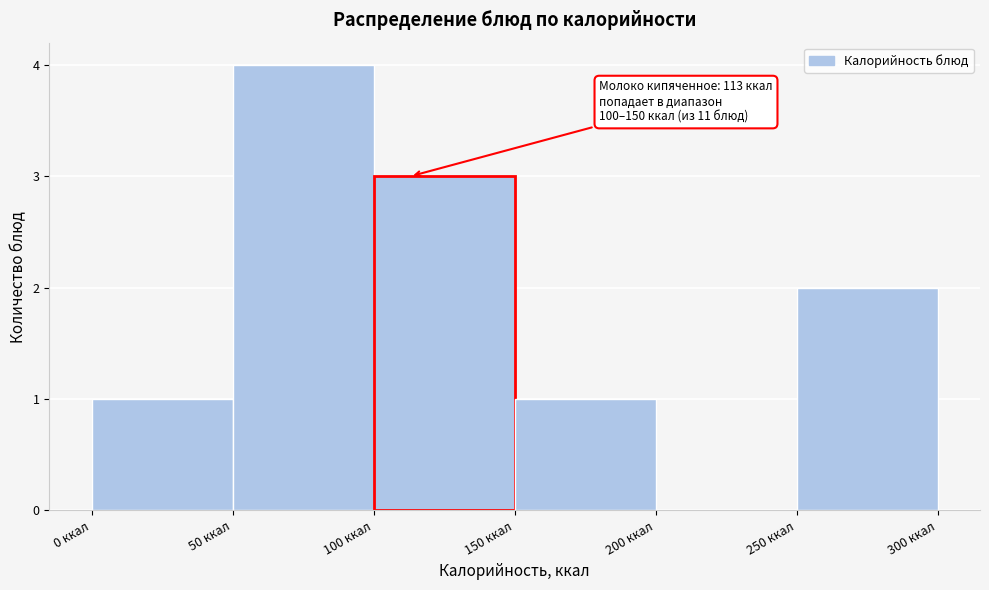

Over which range of the x-axis is the bar tallest?

50 to 100